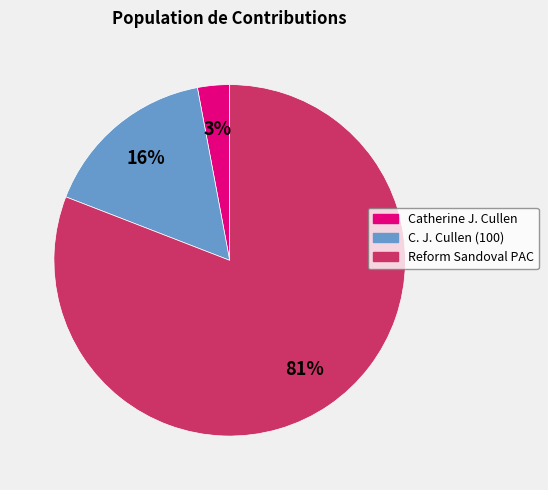

Is there a majority slice in this chart?

Yes